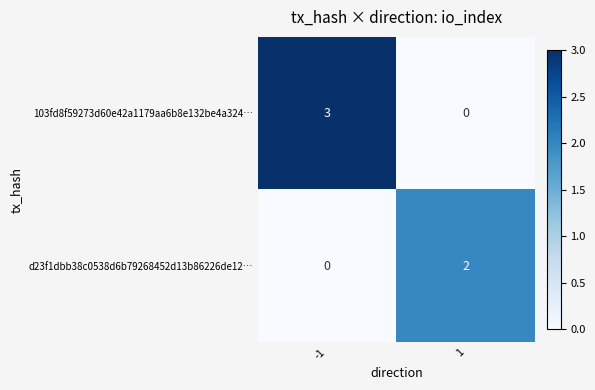

How many series are shown in this chart?

2